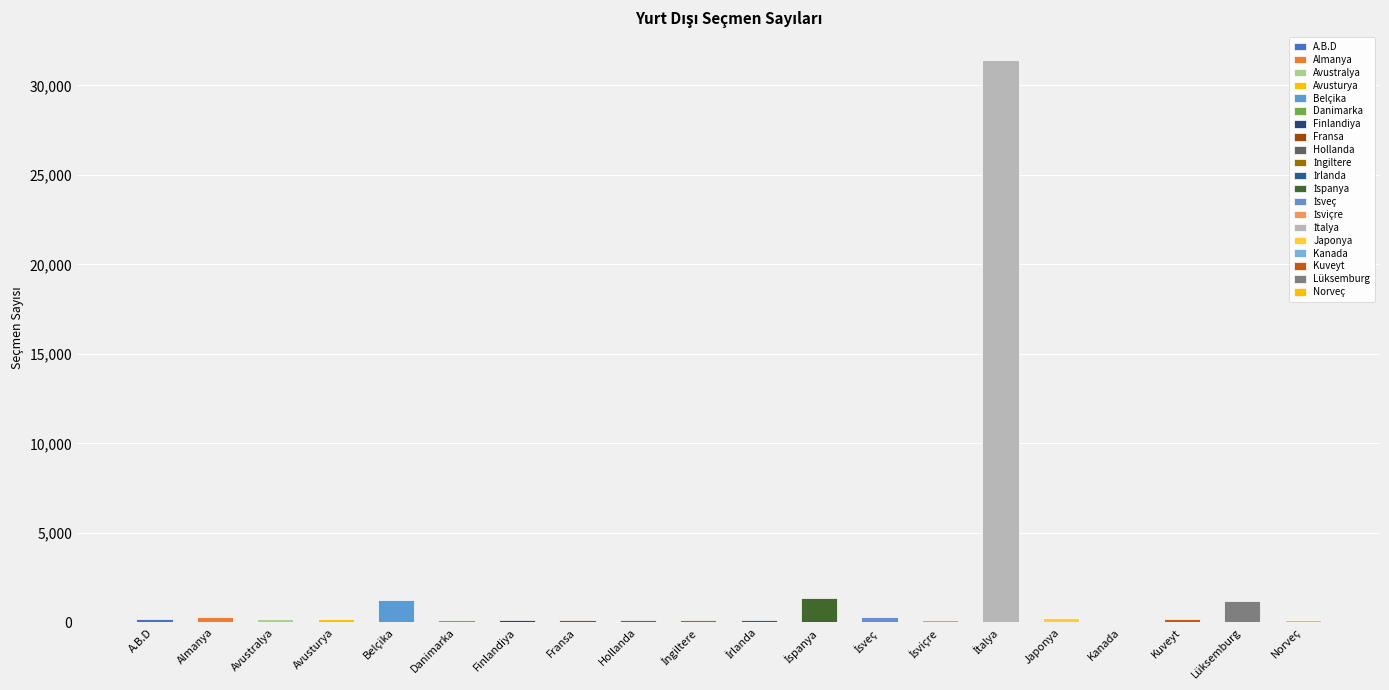

Which category has the highest value across all series?

İtalya